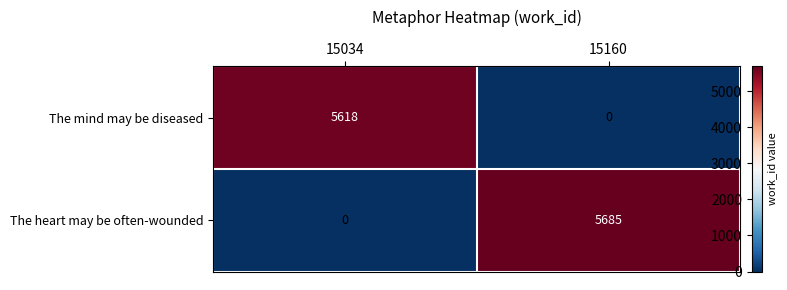

What is the highest value of the The heart may be often-wounded series?

5685